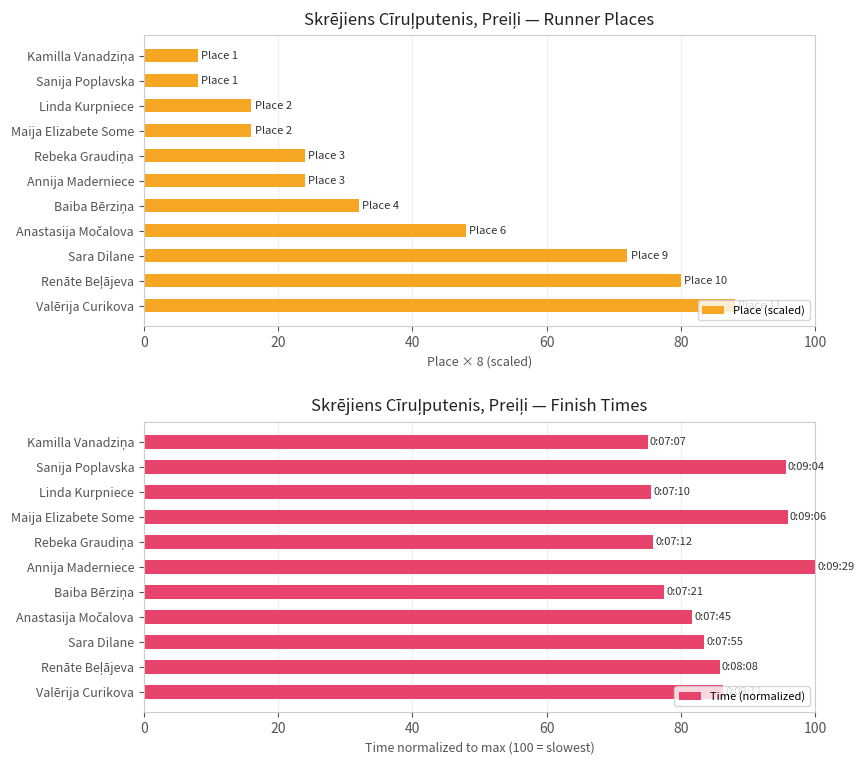

The value of Place (scaled) at Maija Elizabete Some is 16. True or false?

True